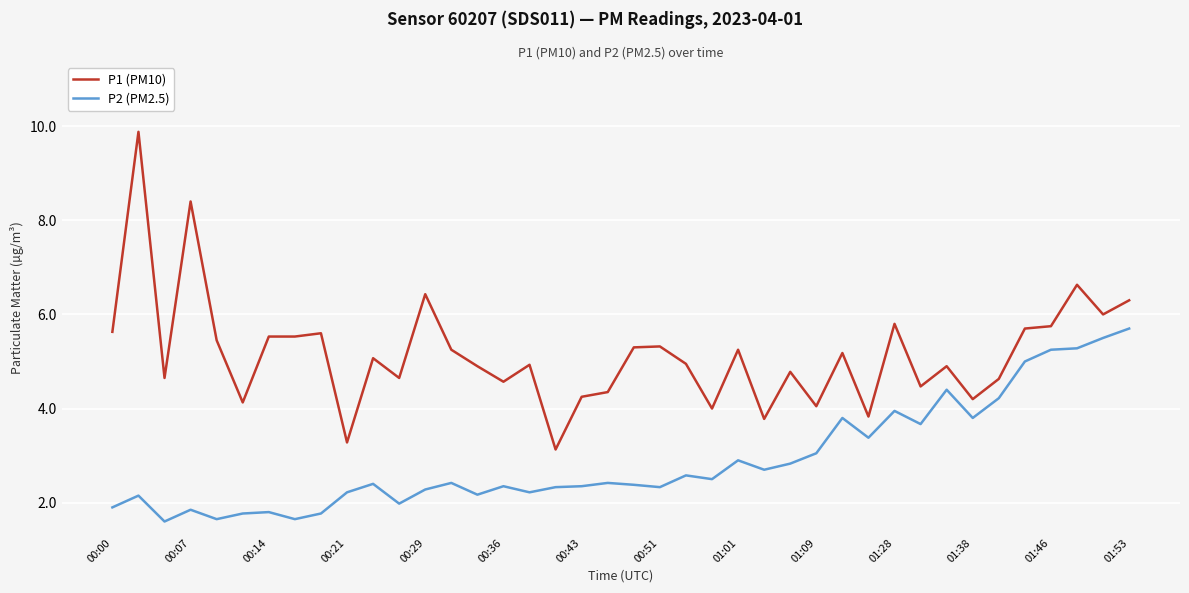

Which series has the widest spread of values?

P1 (PM10)